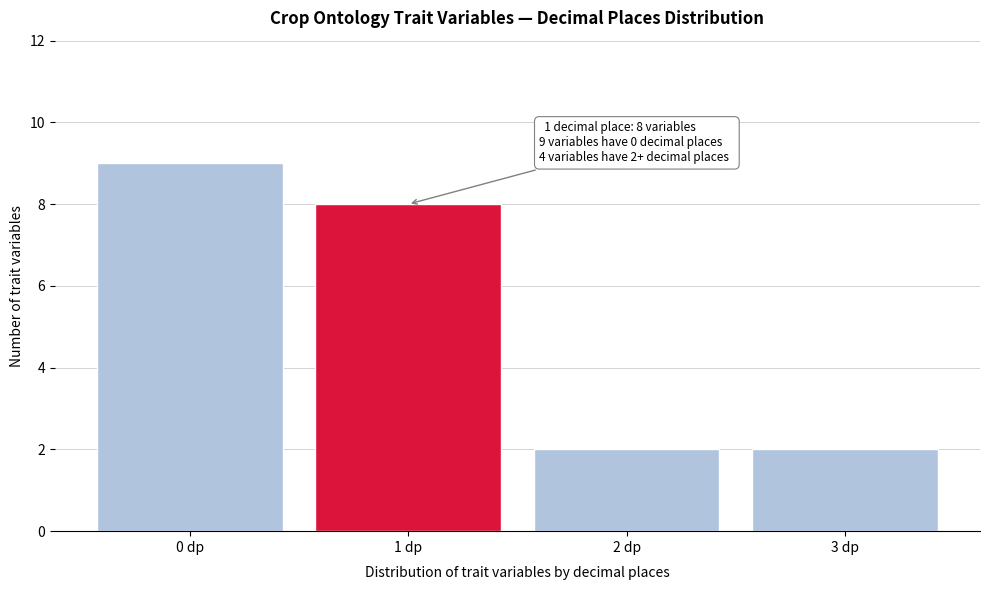

Reading left to right, transcribe all the data shown in this chart.

0 dp=9	1 dp=8	2 dp=2	3 dp=2